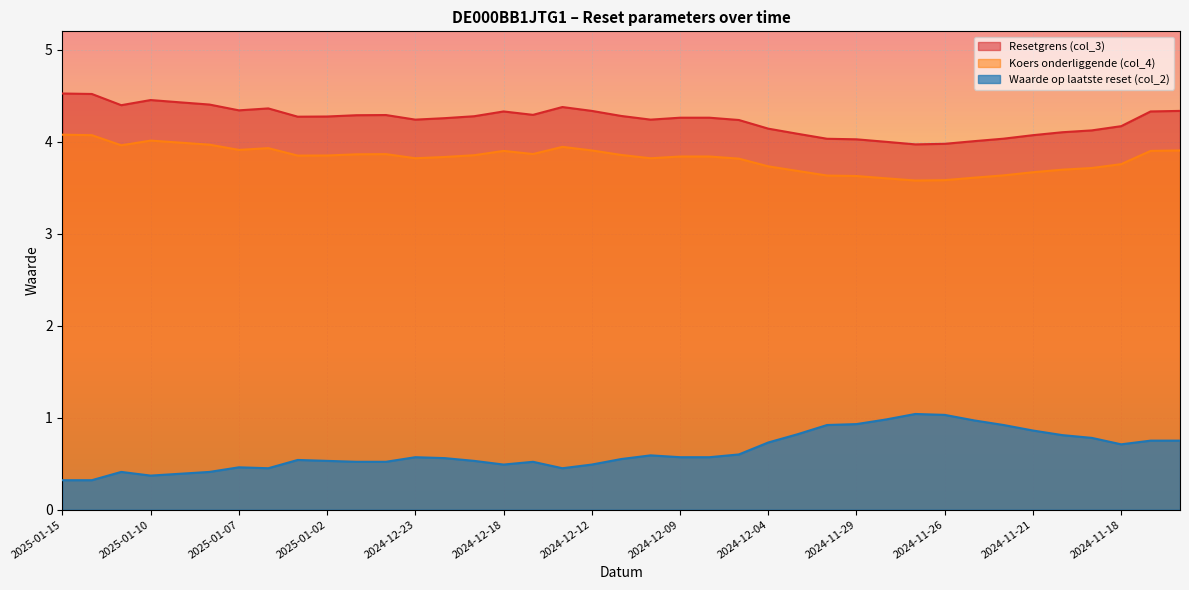

Reading left to right, transcribe all the data shown in this chart.

Resetgrens (col_3): 2025-01-15=4.5	2025-01-14=4.5	2025-01-13=4.4	2025-01-10=4.5	2025-01-09=4.4	2025-01-08=4.4	2025-01-07=4.3	2025-01-06=4.4	2025-01-03=4.3	2025-01-02=4.3	2024-12-30=4.3	2024-12-27=4.3	2024-12-23=4.2	2024-12-20=4.3	2024-12-19=4.3	2024-12-18=4.3	2024-12-17=4.3	2024-12-16=4.4	2024-12-12=4.3	2024-12-11=4.3	2024-12-10=4.2	2024-12-09=4.3	2024-12-06=4.3	2024-12-05=4.2	2024-12-04=4.1	2024-12-03=4.1	2024-12-02=4.0	2024-11-29=4.0	2024-11-28=4.0	2024-11-27=4.0	2024-11-26=4.0	2024-11-25=4.0	2024-11-22=4.0	2024-11-21=4.1	2024-11-20=4.1	2024-11-19=4.1	2024-11-18=4.2	2024-11-15=4.3	2024-11-14=4.3
Koers onderliggende (col_4): 2025-01-15=4.1	2025-01-14=4.1	2025-01-13=4.0	2025-01-10=4.0	2025-01-09=4.0	2025-01-08=4.0	2025-01-07=3.9	2025-01-06=3.9	2025-01-03=3.8	2025-01-02=3.9	2024-12-30=3.9	2024-12-27=3.9	2024-12-23=3.8	2024-12-20=3.8	2024-12-19=3.9	2024-12-18=3.9	2024-12-17=3.9	2024-12-16=3.9	2024-12-12=3.9	2024-12-11=3.9	2024-12-10=3.8	2024-12-09=3.8	2024-12-06=3.8	2024-12-05=3.8	2024-12-04=3.7	2024-12-03=3.7	2024-12-02=3.6	2024-11-29=3.6	2024-11-28=3.6	2024-11-27=3.6	2024-11-26=3.6	2024-11-25=3.6	2024-11-22=3.6	2024-11-21=3.7	2024-11-20=3.7	2024-11-19=3.7	2024-11-18=3.8	2024-11-15=3.9	2024-11-14=3.9
Waarde op laatste reset (col_2): 2025-01-15=0.3	2025-01-14=0.3	2025-01-13=0.4	2025-01-10=0.4	2025-01-09=0.4	2025-01-08=0.4	2025-01-07=0.5	2025-01-06=0.5	2025-01-03=0.5	2025-01-02=0.5	2024-12-30=0.5	2024-12-27=0.5	2024-12-23=0.6	2024-12-20=0.6	2024-12-19=0.5	2024-12-18=0.5	2024-12-17=0.5	2024-12-16=0.5	2024-12-12=0.5	2024-12-11=0.6	2024-12-10=0.6	2024-12-09=0.6	2024-12-06=0.6	2024-12-05=0.6	2024-12-04=0.7	2024-12-03=0.8	2024-12-02=0.9	2024-11-29=0.9	2024-11-28=1.0	2024-11-27=1.0	2024-11-26=1.0	2024-11-25=1.0	2024-11-22=0.9	2024-11-21=0.9	2024-11-20=0.8	2024-11-19=0.8	2024-11-18=0.7	2024-11-15=0.8	2024-11-14=0.8